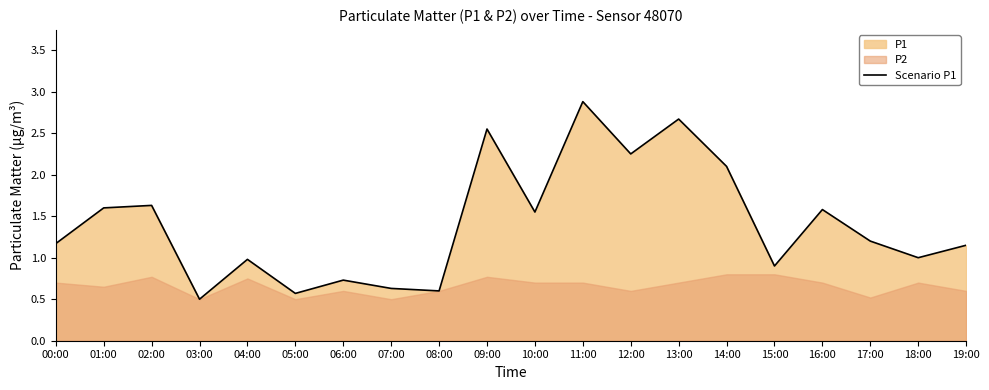

What position from the left is 00:00?

1